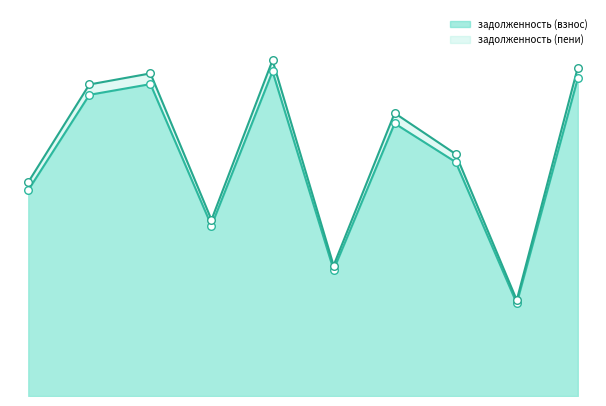

Is the value of задолженность (пени) at 12 greater than the value of задолженность (взнос) at 10?

No